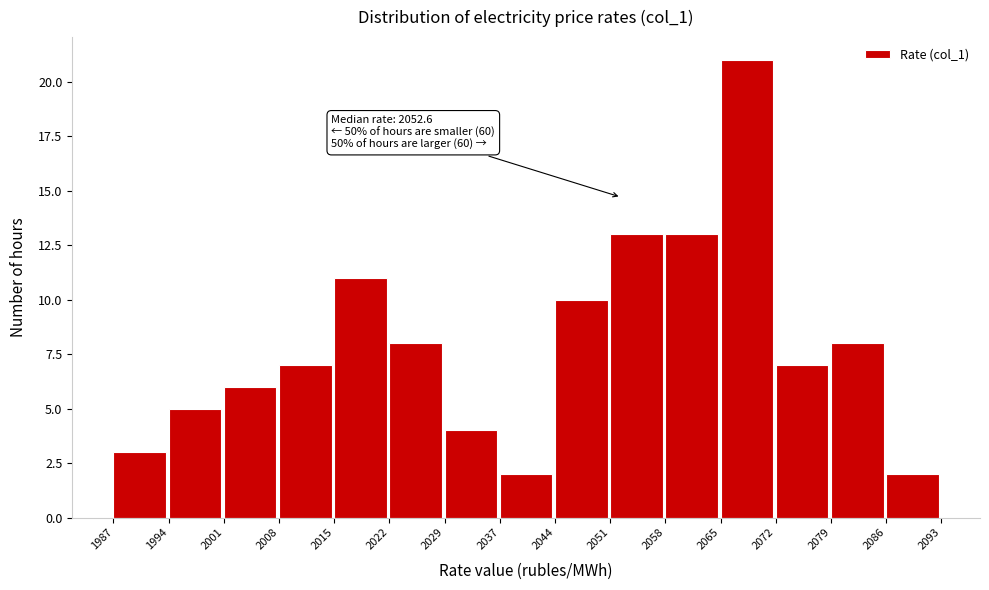

Over which range of the x-axis is the bar tallest?

2065 to 2072